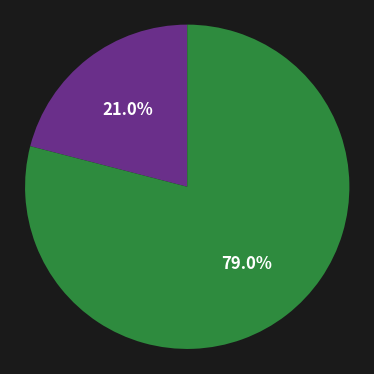

Does any single category account for the majority?

Yes